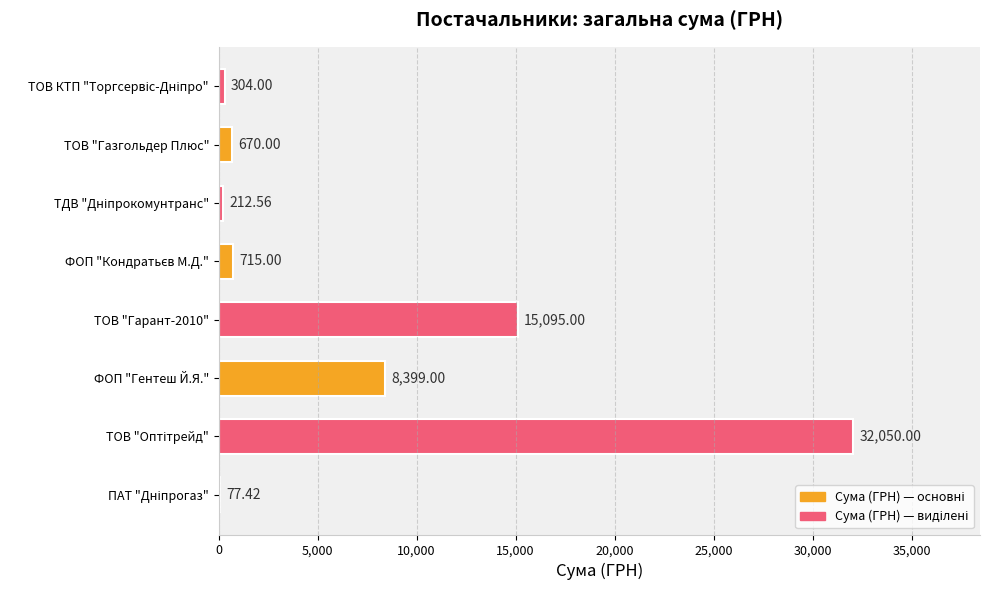

What is the sum of all values?

57523.0